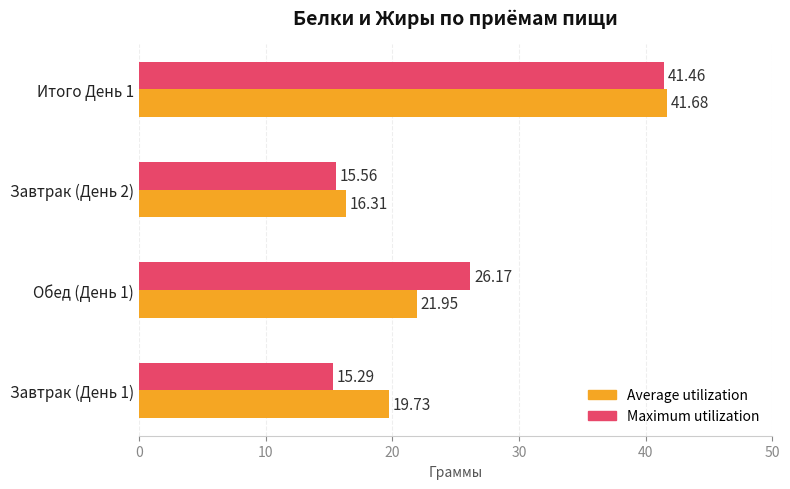

What is the total value across all series at Итого День 1?

83.1